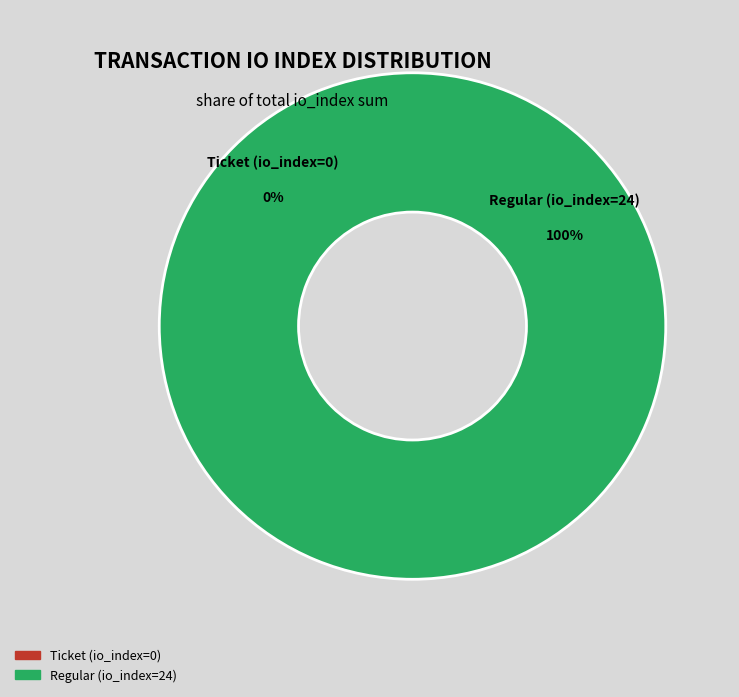

Is it true that Ticket (io_index=0) is 0% of the pie?

True